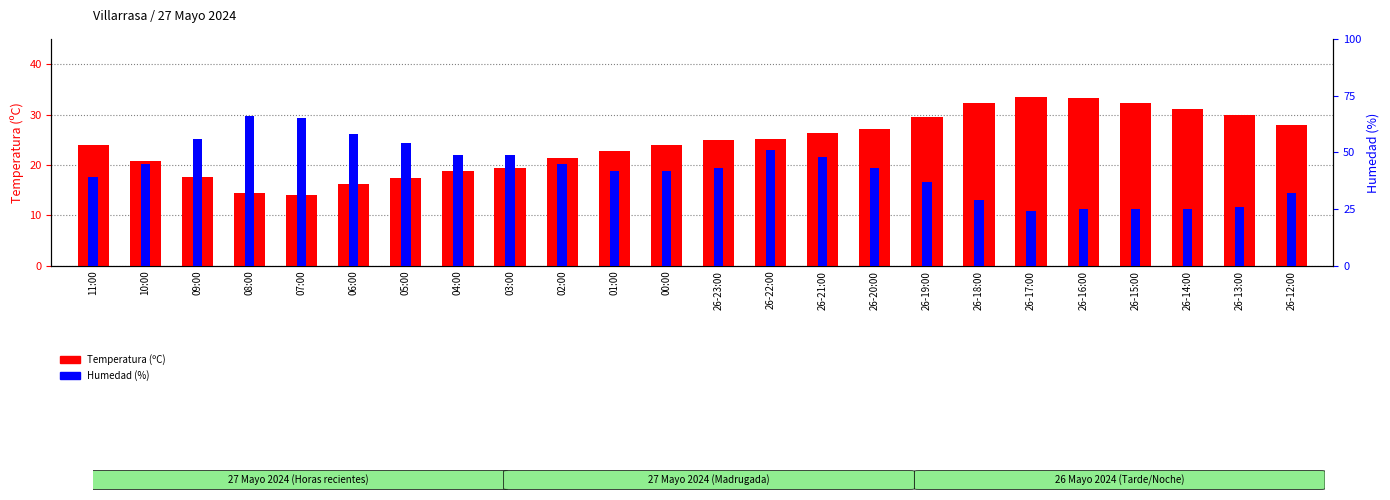

What is the difference between the maximum and minimum values in the Humedad (%) series?

42.0